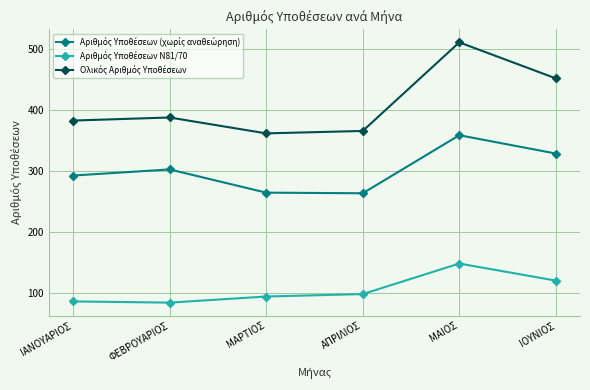

Which label corresponds to the largest value in the chart?

ΜΑΙΟΣ